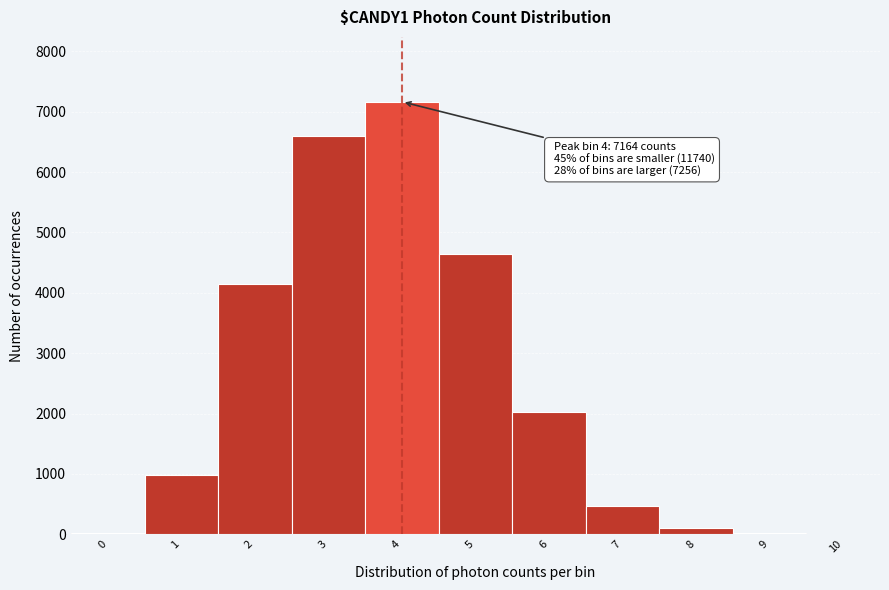

What is the sum of all values?

26160